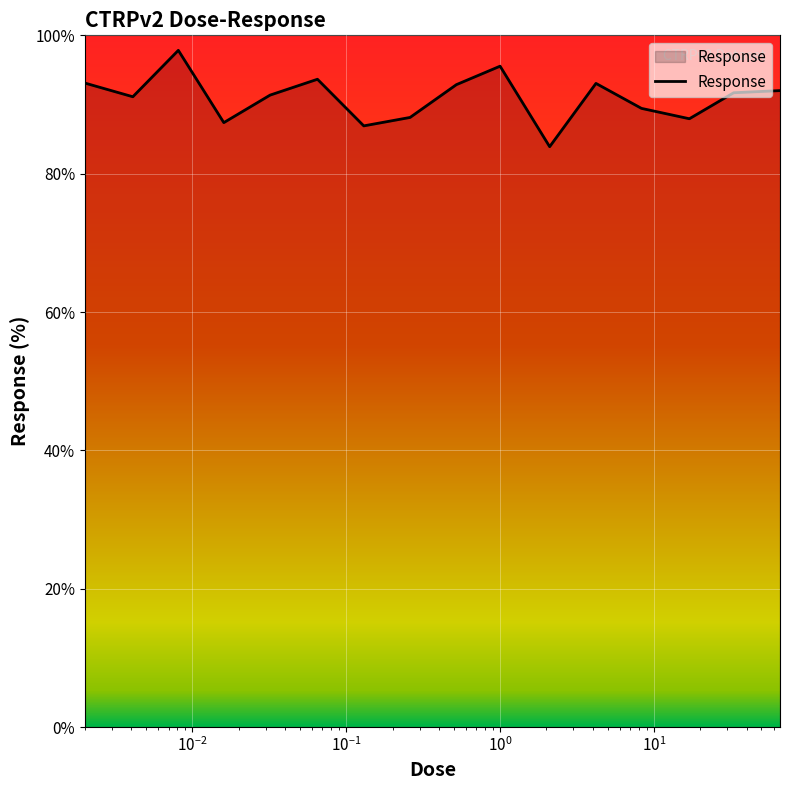

What is the greatest value displayed?

97.8